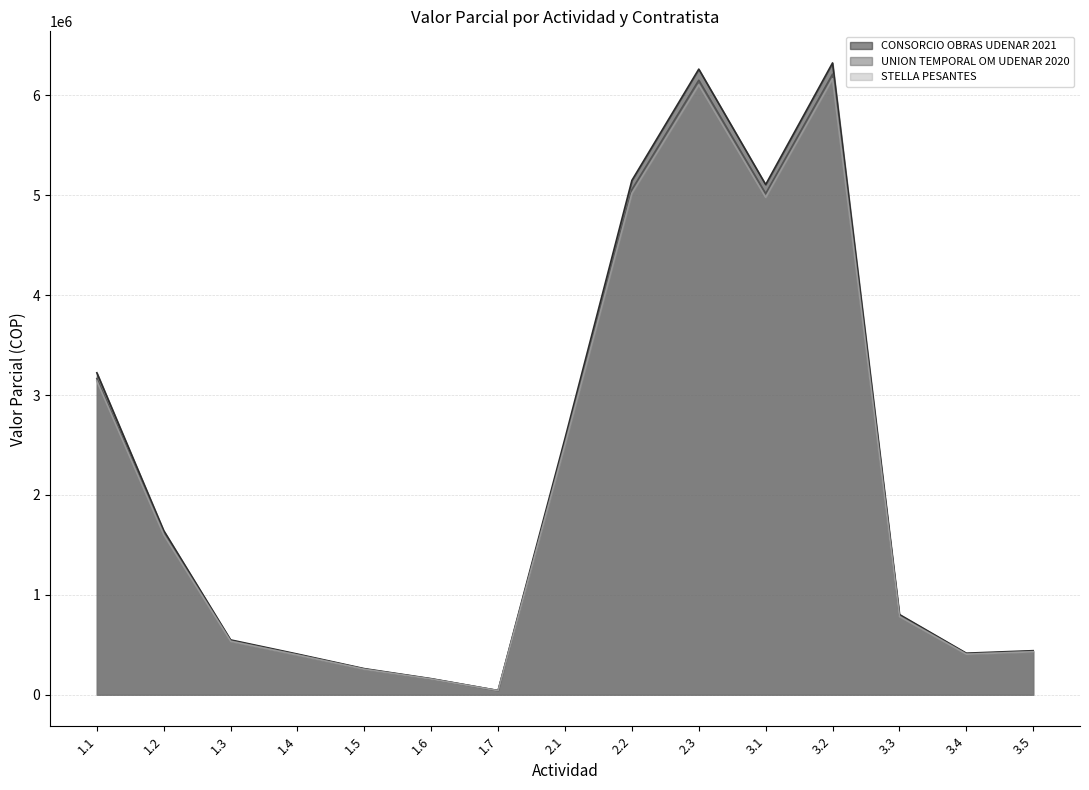

True or false: STELLA PESANTES and CONSORCIO OBRAS UDENAR 2021 cross at least once.

False